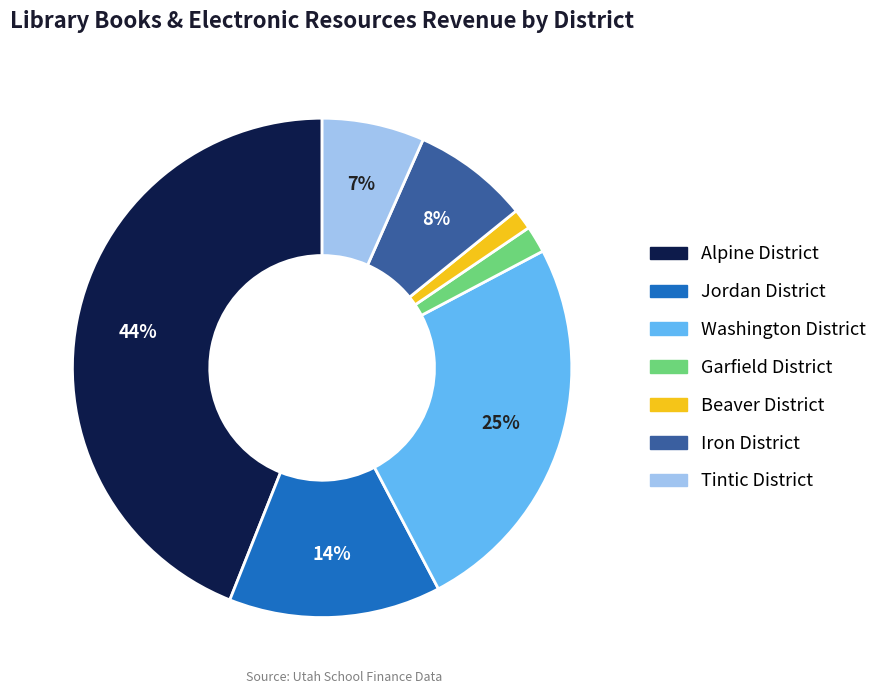

To the nearest percent, what percentage of the pie is Washington District?

25%